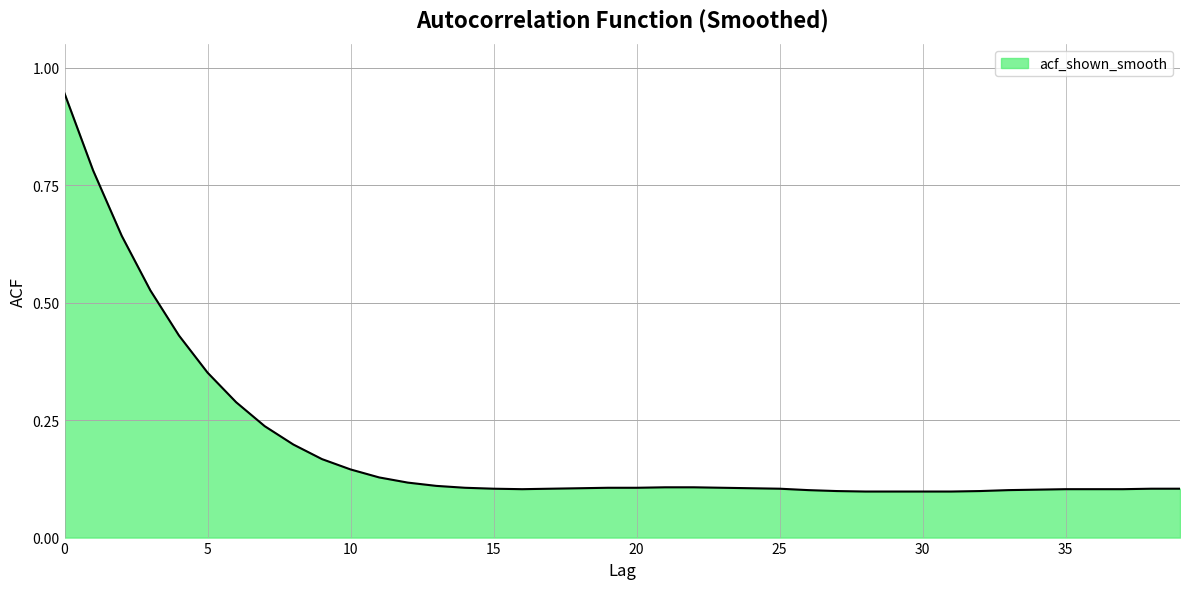

How many lines are shown in the chart?

1